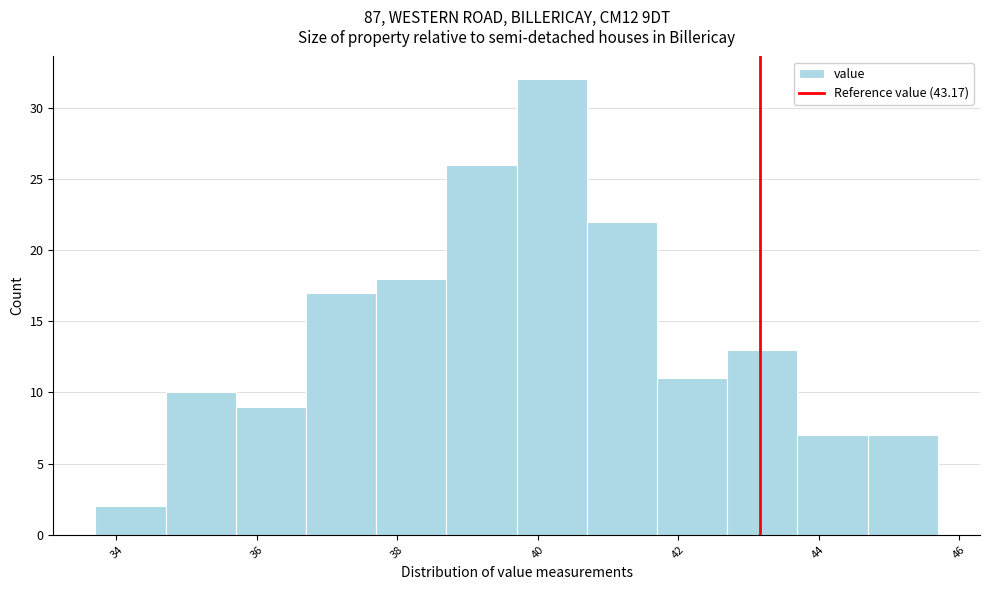

Reading left to right, list every bar in this chart as the range it spans on the x-axis followed by its height. Neither the bar edges nor the heights are printed on the chart, so give them approximately, as read against the axes.

33.7 to 34.7: 2
34.7 to 35.7: 10
35.7 to 36.7: 9
36.7 to 37.7: 17
37.7 to 38.7: 18
38.7 to 39.7: 26
39.7 to 40.7: 32
40.7 to 41.7: 22
41.7 to 42.7: 11
42.7 to 43.7: 13
43.7 to 44.7: 7
44.7 to 45.7: 7